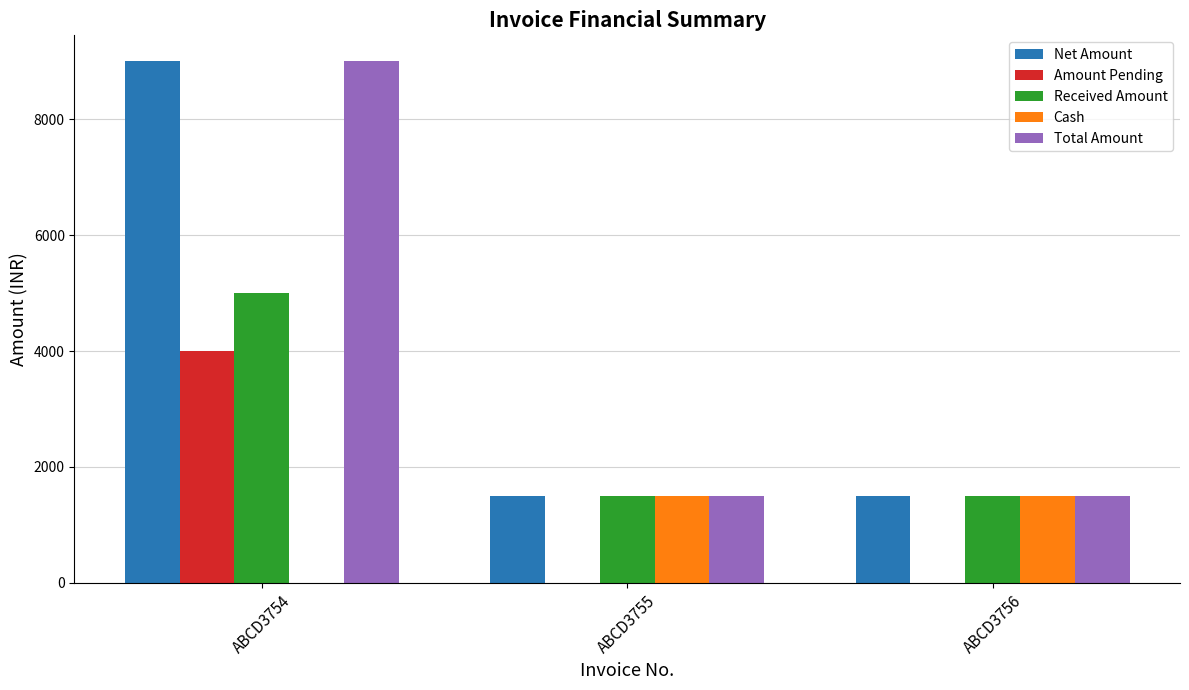

What is the total value across all series at ABCD3756?

6000